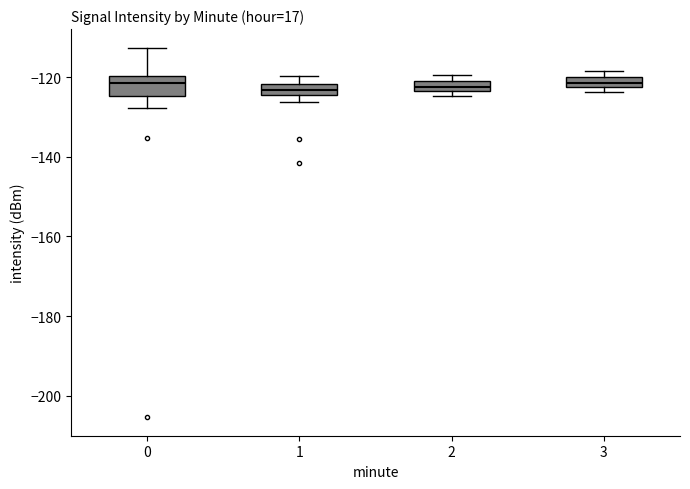

Where does the upper whisker of the box at x = 0 end on the y-axis? The values are not printed on the chart, so give them approximately, as read against the axis.

-112